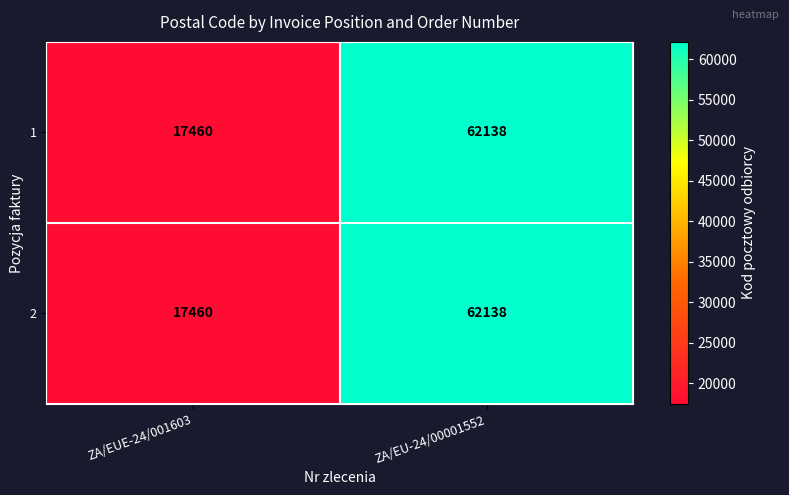

What is the maximum value shown in the chart?

62138